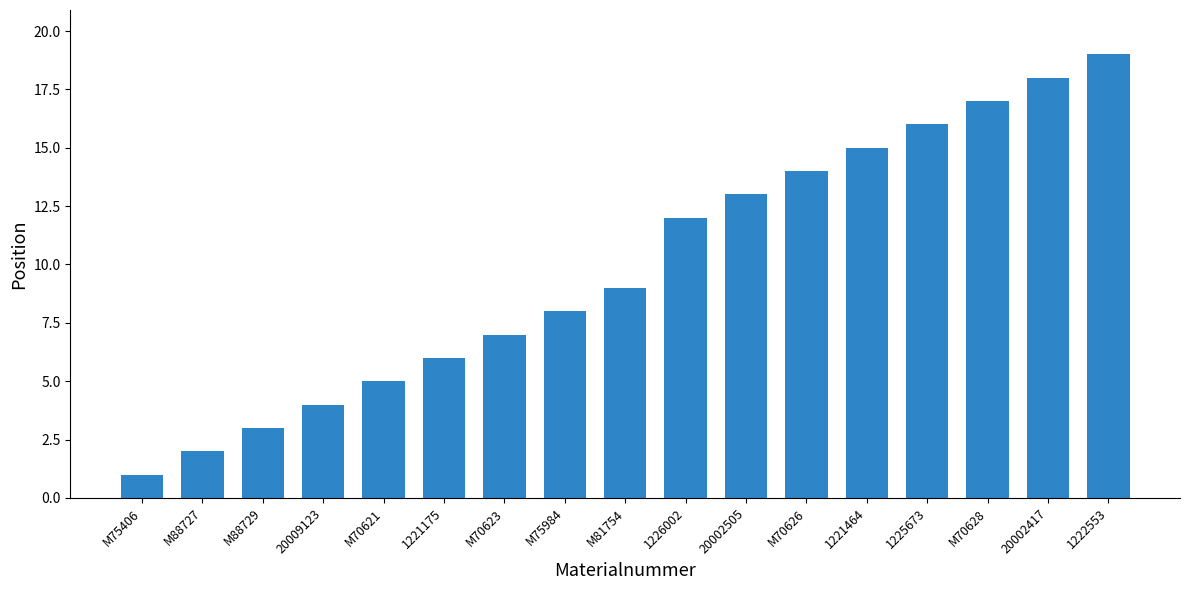

List the labels in order of value, smallest first.

M75406, M88727, M88729, 20009123, M70621, 1221175, M70623, M75984, M81754, 1226002, 20002505, M70626, 1221464, 1225673, M70628, 20002417, 1222553